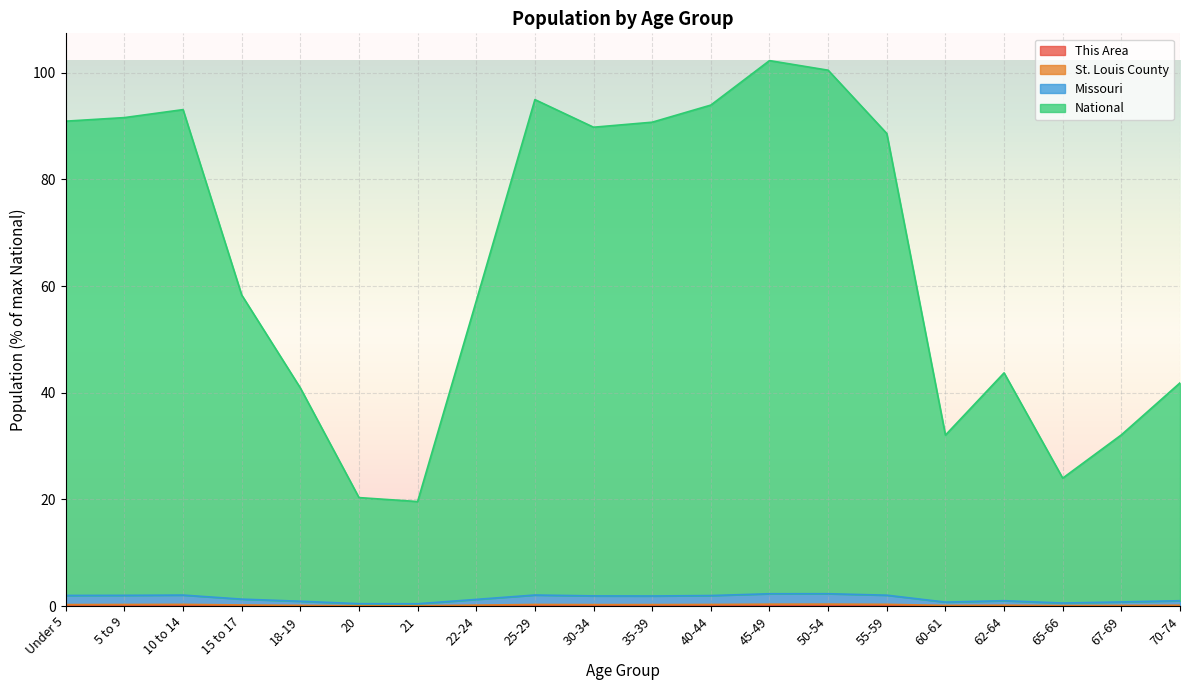

Which series has the widest spread of values?

National